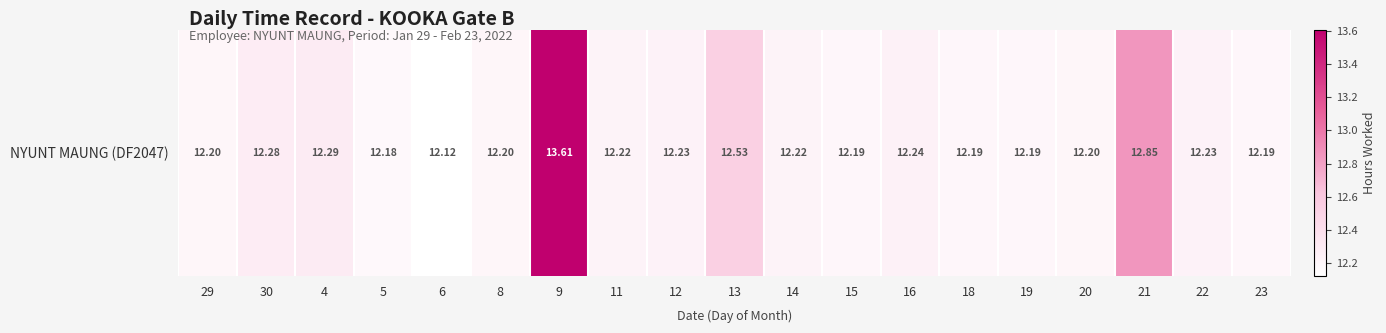

True or false: the data shows 3.3 at 15.

False